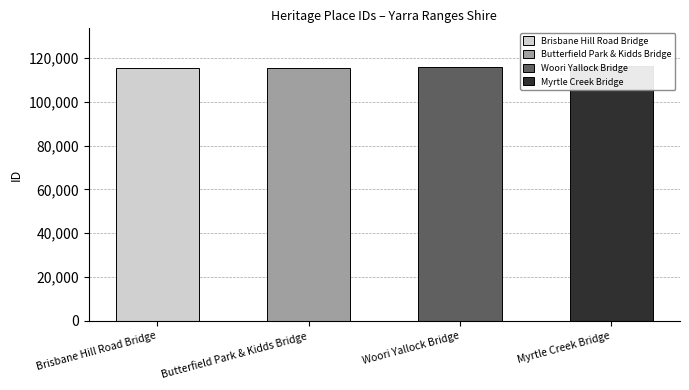

Reading left to right, list all the values displayed in this chart.

115165	115183	115960	116065